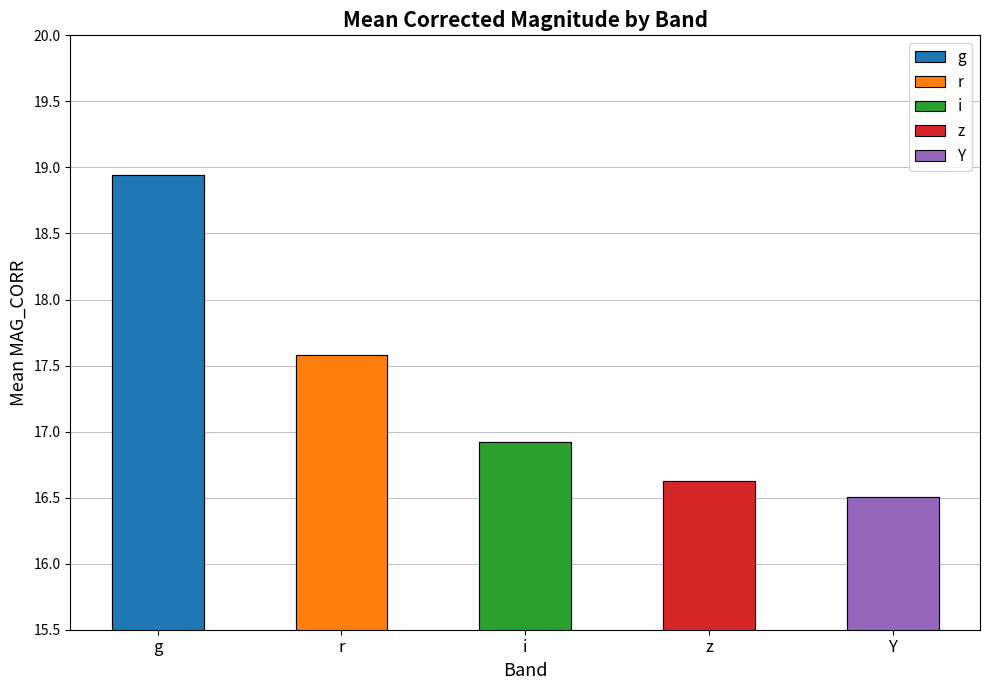

What is the greatest value displayed?

18.9